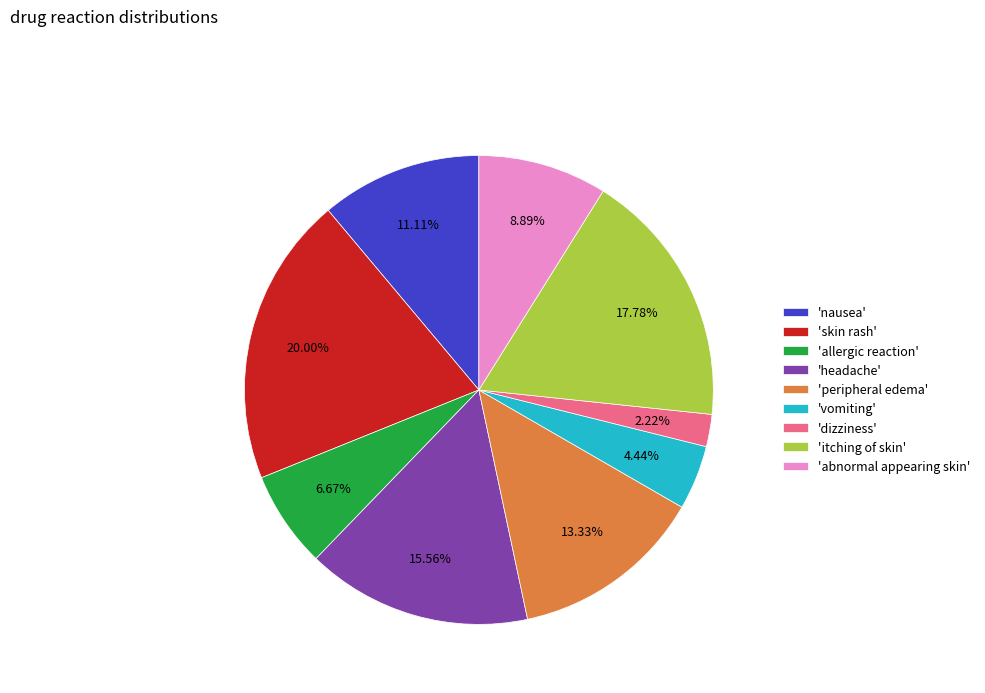

Is there a majority slice in this chart?

No